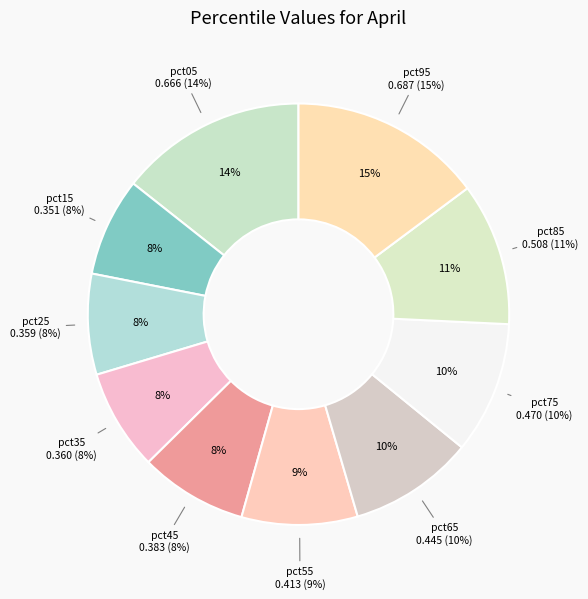

What percentage is the pct05 slice, to the nearest percent?

14%